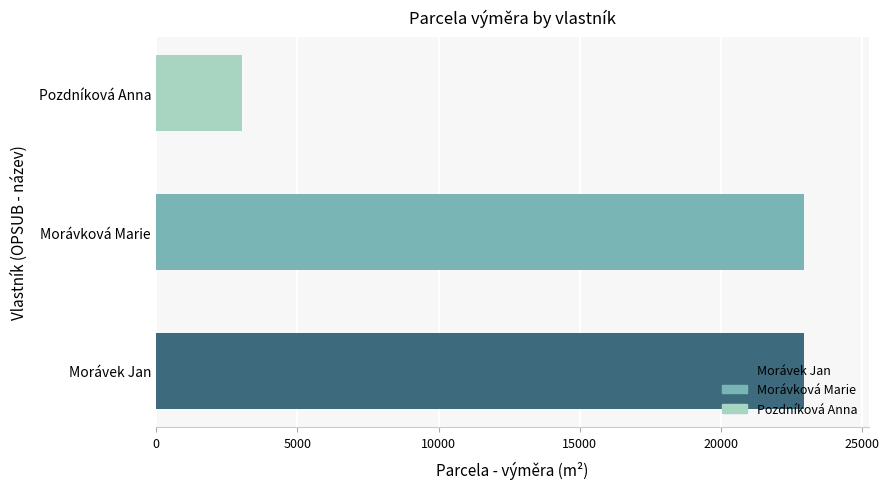

What is the sum of all values?

48925